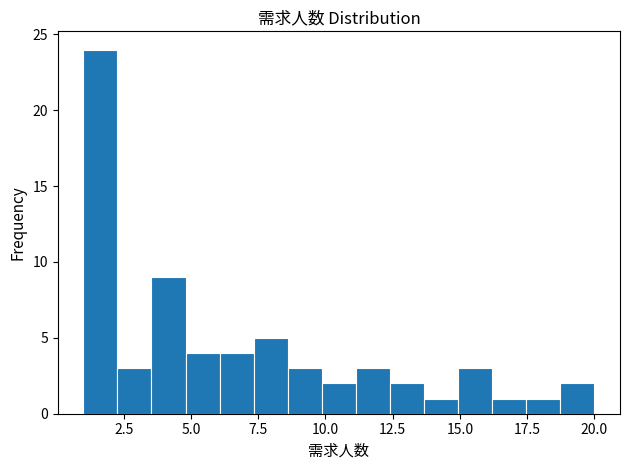

Around what value on the x-axis is the tallest bar? Give the approximate position of its centre, as read against the axis.

1.5